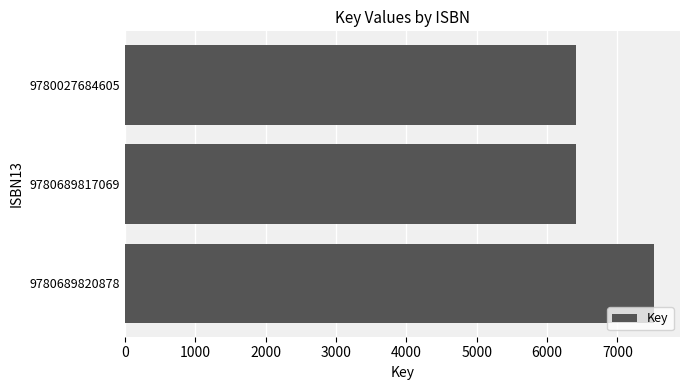

Reading bottom to top, transcribe all the data shown in this chart.

7513	6416	6416